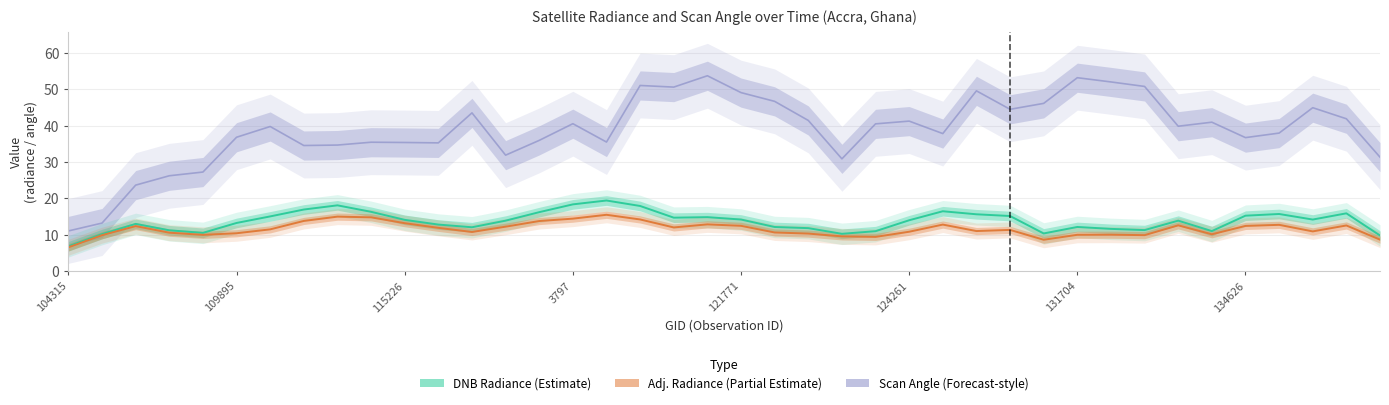

Reading left to right, transcribe all the data shown in this chart.

Scan Angle (satz): 11.0	13.2	23.6	26.2	27.2	36.8	39.7	34.5	34.6	35.4	35.3	35.2	43.5	31.9	35.9	40.5	35.5	51.0	50.6	53.7	49.0	46.6	41.4	30.8	40.5	41.2	37.8	49.5	44.5	46.1	53.1	52.0	50.7	39.8	40.9	36.7	37.9	44.9	41.9	31.3
DNB Radiance (dnbrad): 6.8	10.2	13.0	11.2	10.5	13.2	15.0	16.9	18.1	16.3	14.1	12.8	12.0	13.9	16.2	18.3	19.4	17.9	14.7	14.8	14.2	12.1	11.8	10.2	11.0	14.0	16.4	15.6	15.1	10.3	12.1	11.6	11.3	13.9	11.0	15.2	15.7	14.2	15.9	9.8
Adj. Radiance (rade9_dnb_licorr): 6.5	9.9	12.4	10.5	10.0	10.4	11.5	13.8	15.0	14.8	13.2	11.9	10.7	12.2	13.8	14.4	15.5	14.2	12.0	12.8	12.4	10.6	10.3	9.5	9.4	10.8	12.8	11.0	11.3	8.6	10.0	10.0	9.9	12.6	10.1	12.4	12.7	10.9	12.5	8.6